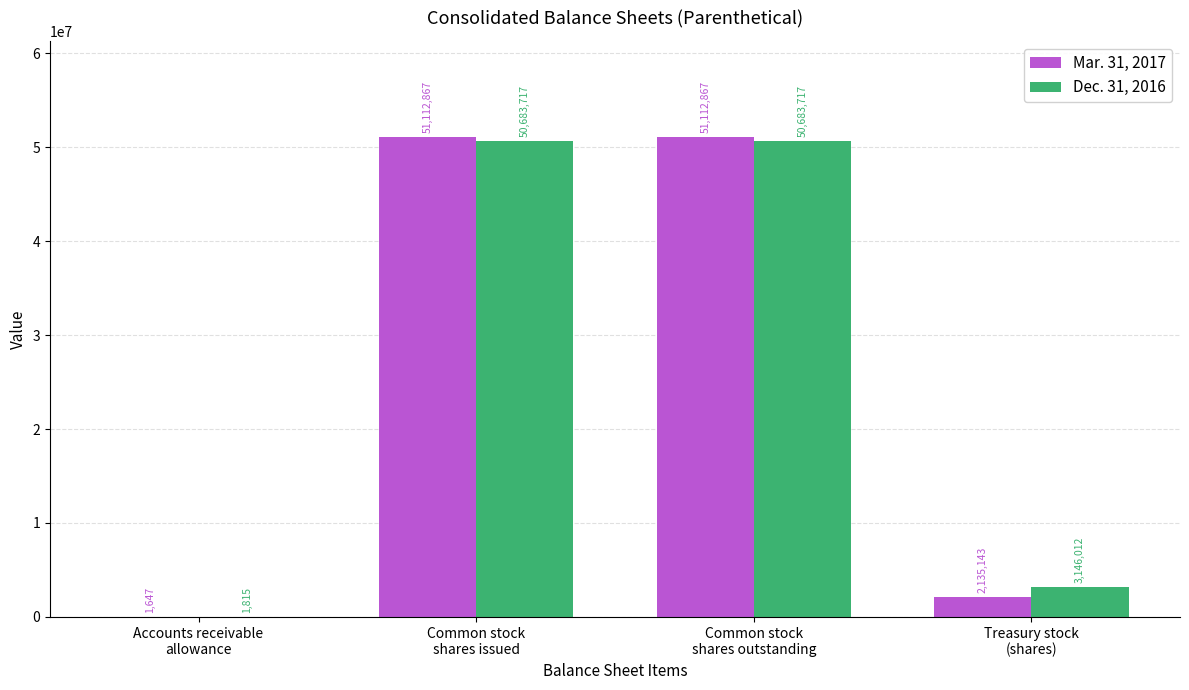

Which series has the largest total across all categories?

Dec. 31, 2016